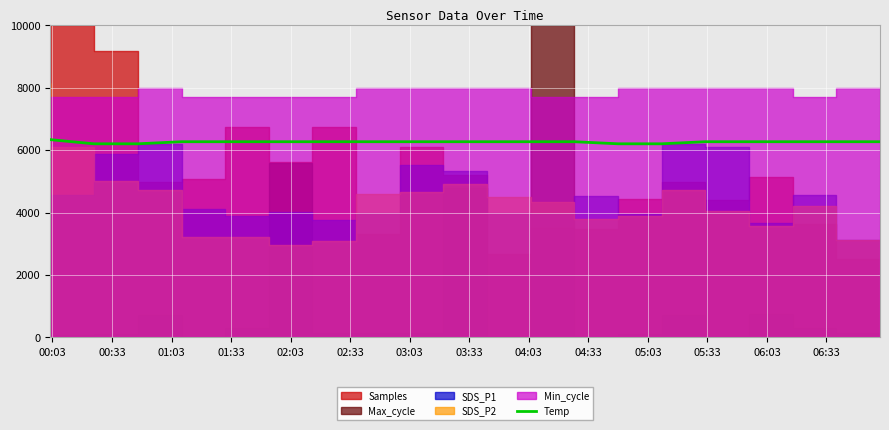

What is the highest value of the Temp series?

6333.3